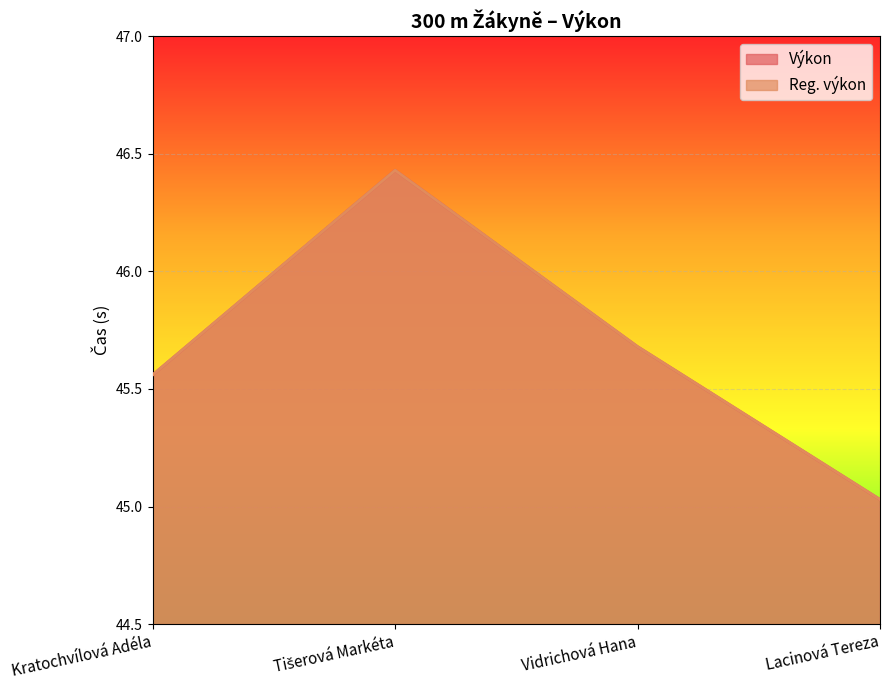

True or false: Výkon and Reg. výkon cross at least once.

False